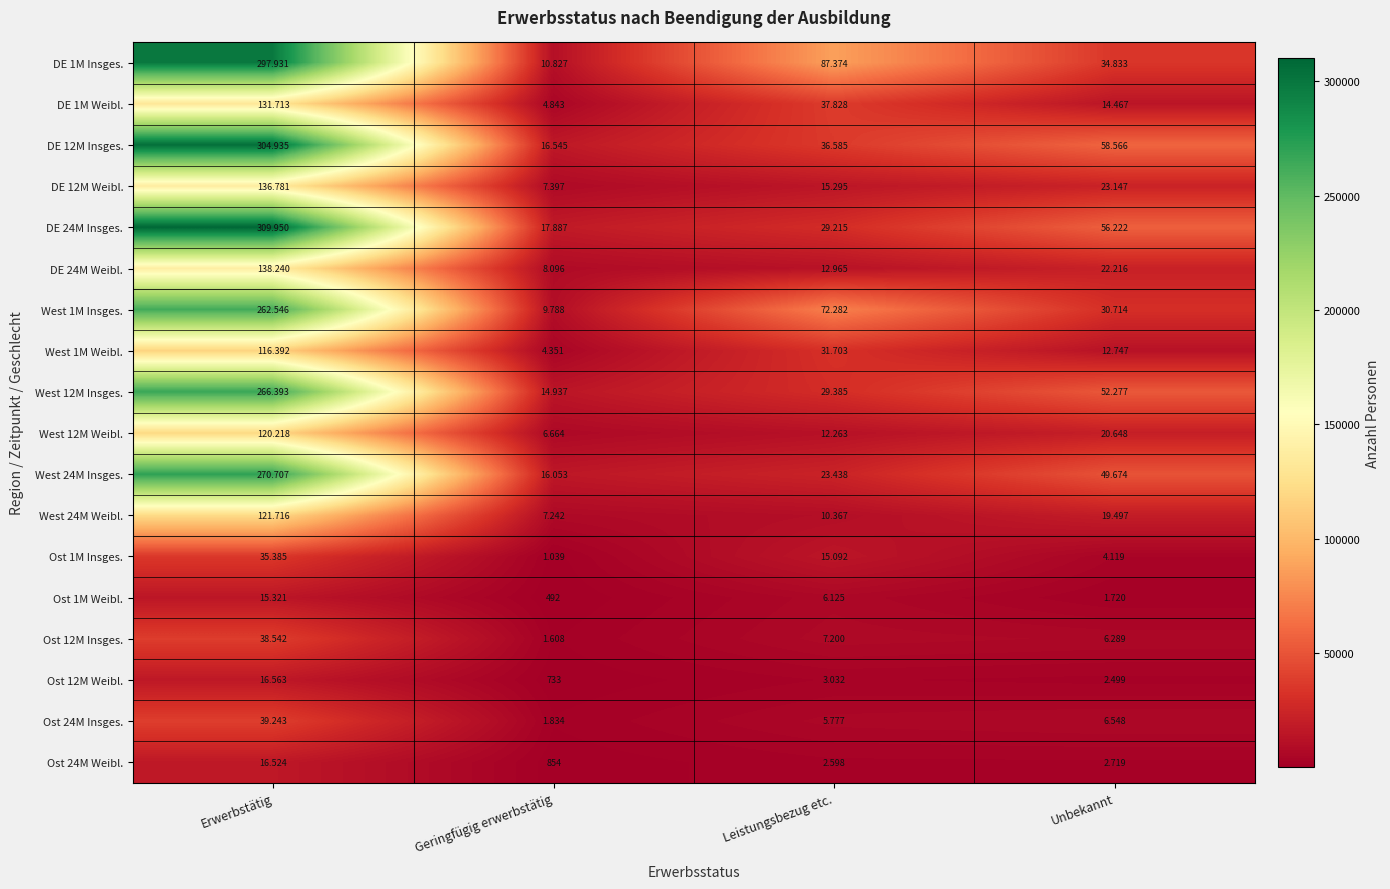

Which series has the widest spread of values?

DE 24M Insges.